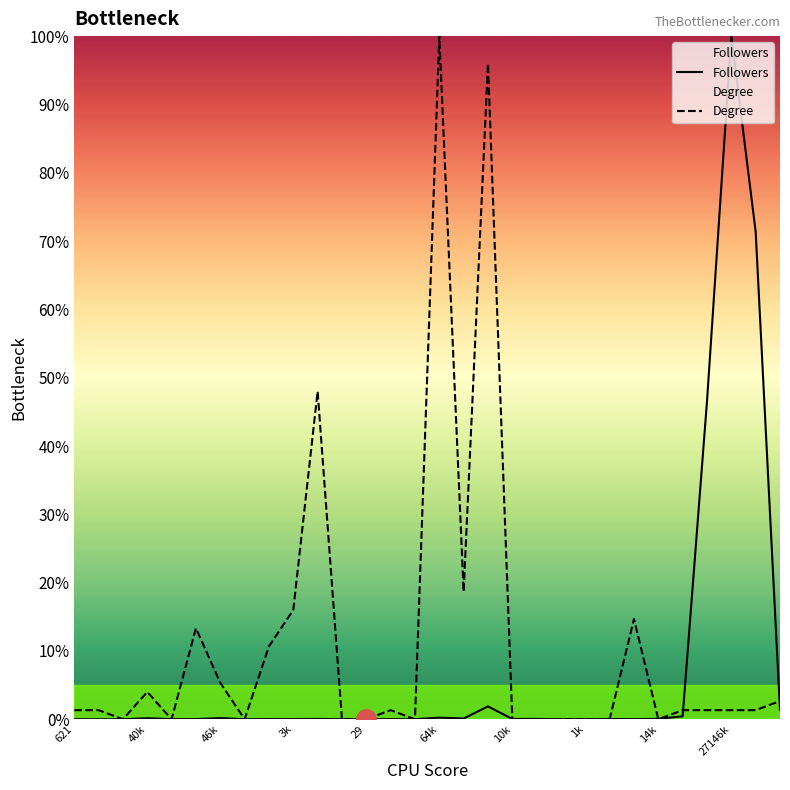

At which label does Degree reach its peak?

64k